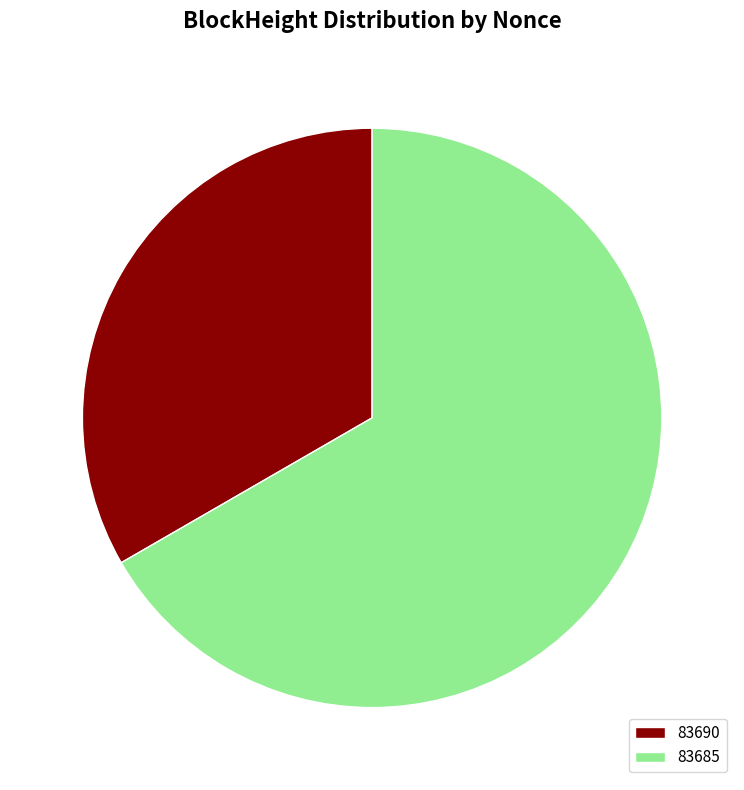

Which slice is the largest?

83685